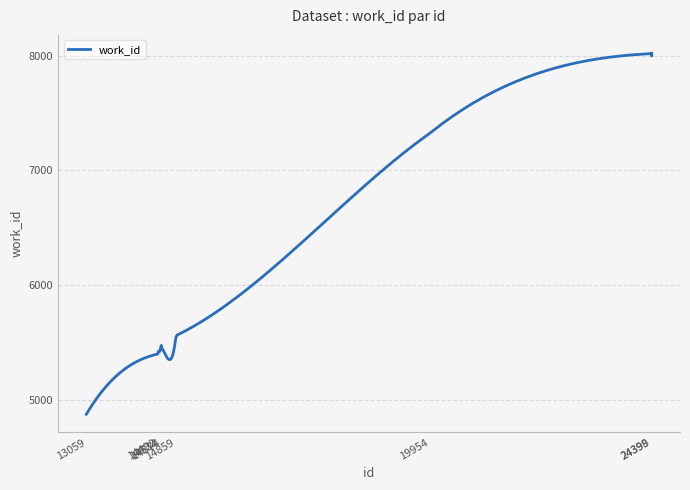

What is the difference between the maximum and minimum values?

3148.2